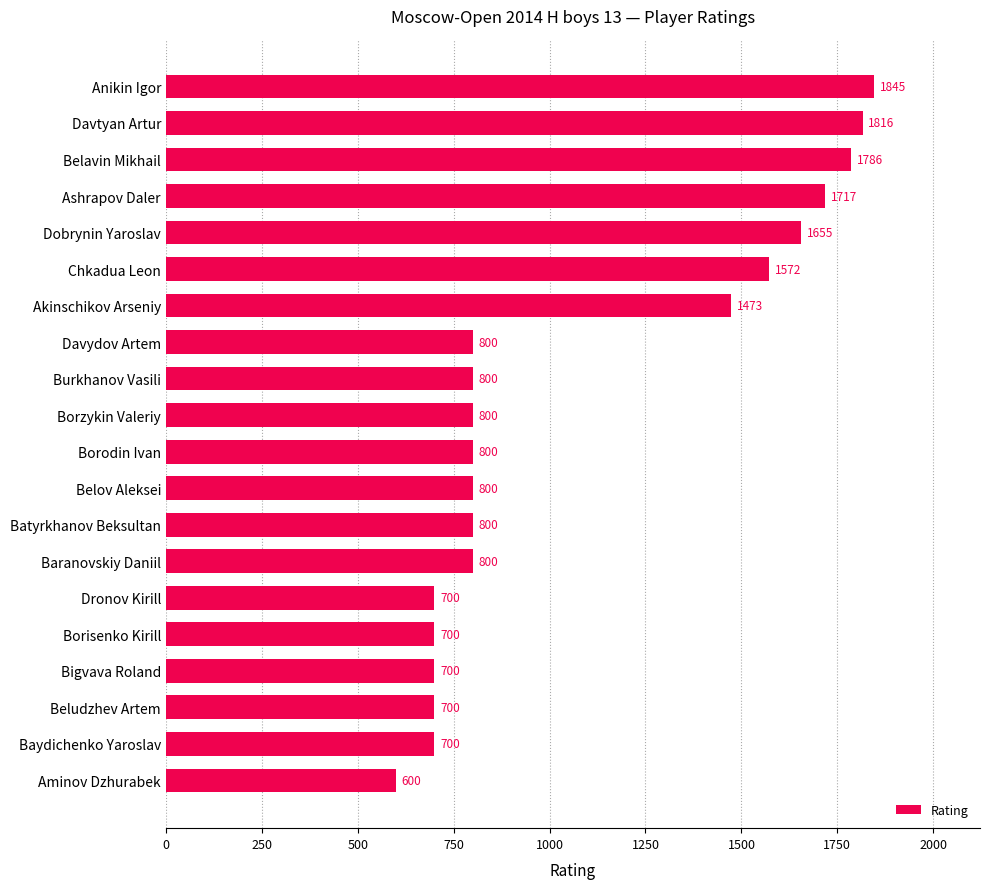

What position from the bottom is Davtyan Artur?

19